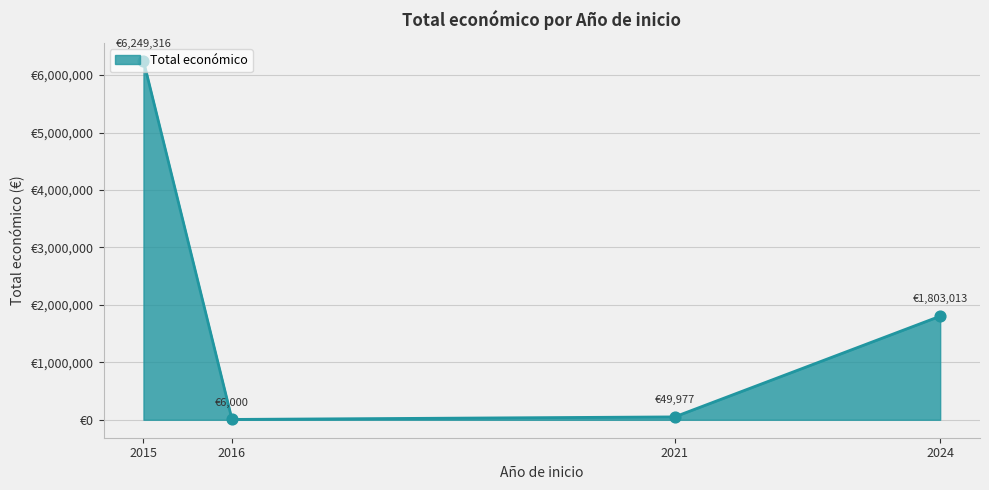

Does the chart have visible grid lines?

Yes